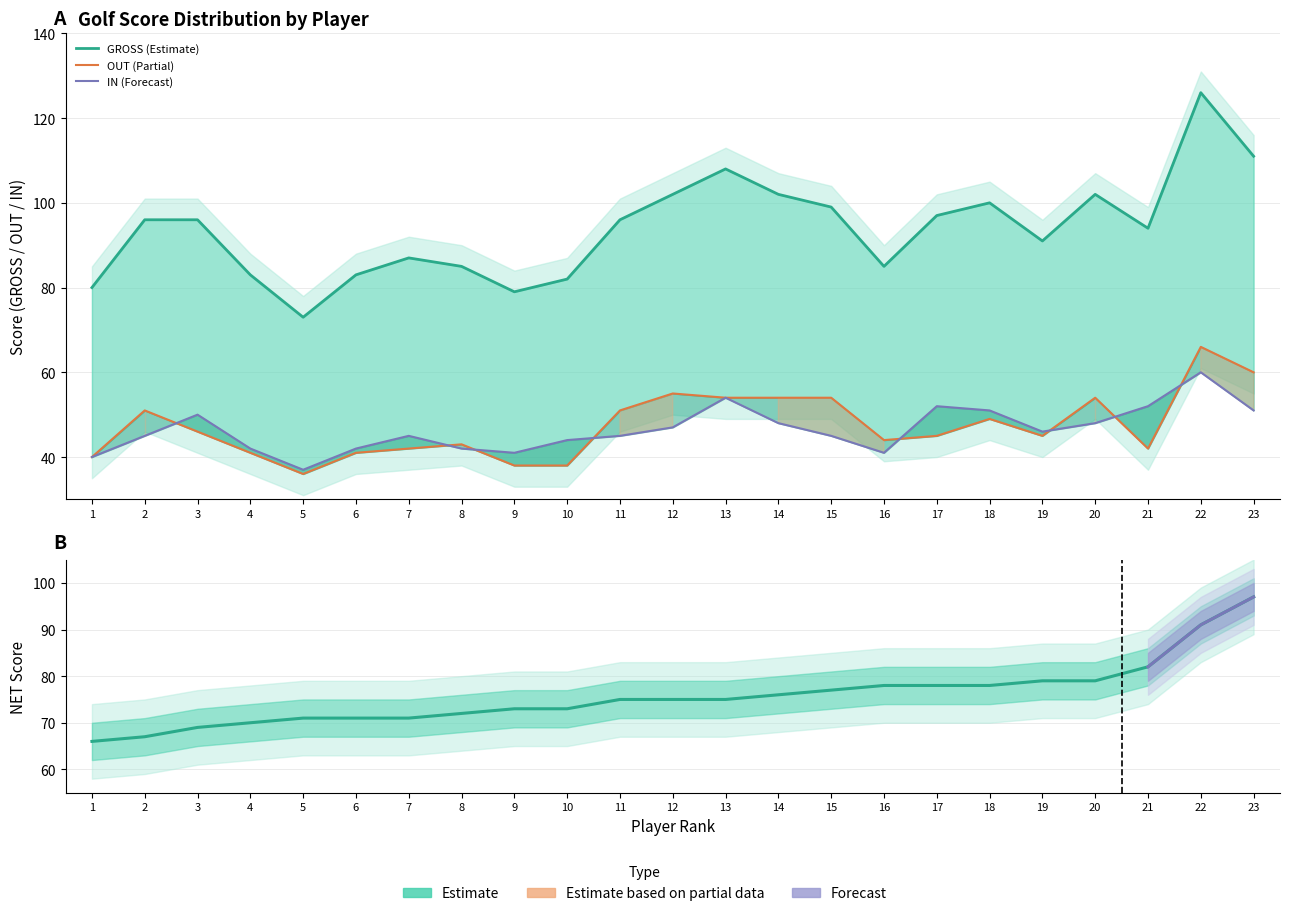

Reading right to left, extract all data points from this chart.

GROSS: 111	126	94	102	91	100	97	85	99	102	108	102	96	82	79	85	87	83	73	83	96	96	80
OUT: 60	66	42	54	45	49	45	44	54	54	54	55	51	38	38	43	42	41	36	41	46	51	40
IN: 51	60	52	48	46	51	52	41	45	48	54	47	45	44	41	42	45	42	37	42	50	45	40
NET: 97	91	82	79	79	78	78	78	77	76	75	75	75	73	73	72	71	71	71	70	69	67	66